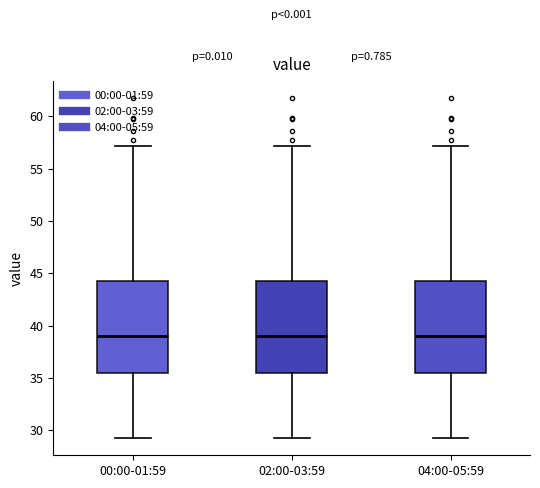

Where does the lower whisker of the box for 02:00-03:59 end on the y-axis? The values are not printed on the chart, so give them approximately, as read against the axis.

29.0